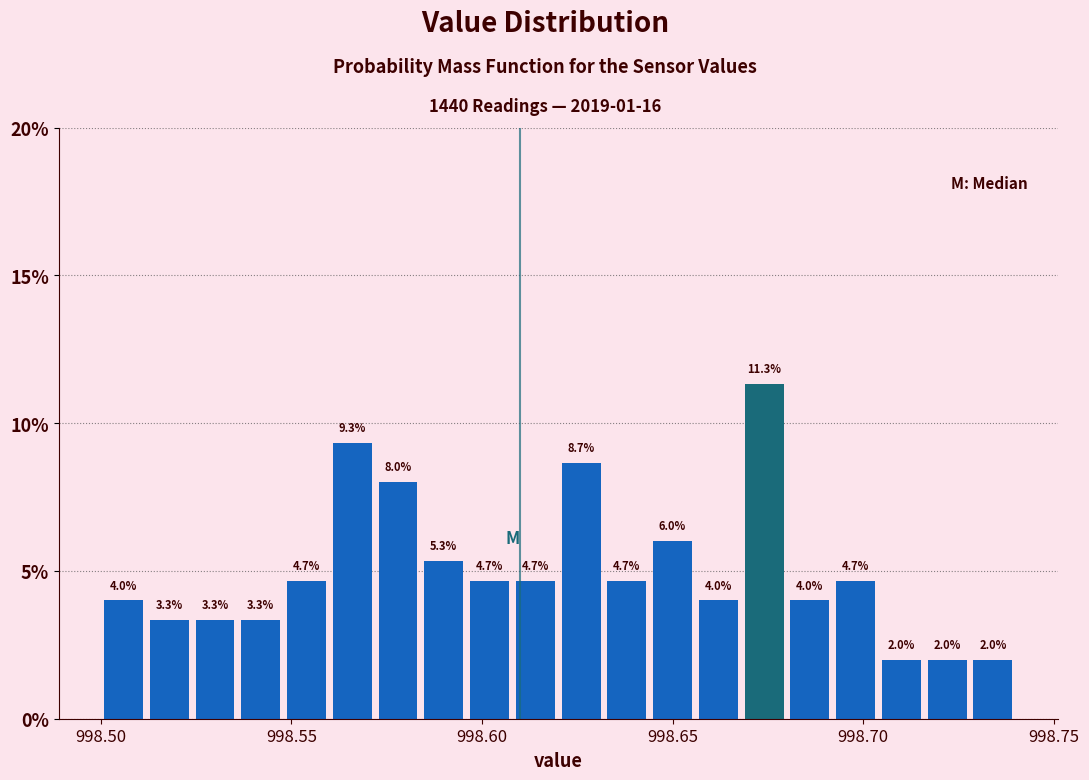

Read against the x-axis, roughly where is the centre of the tallest bar?

998.675